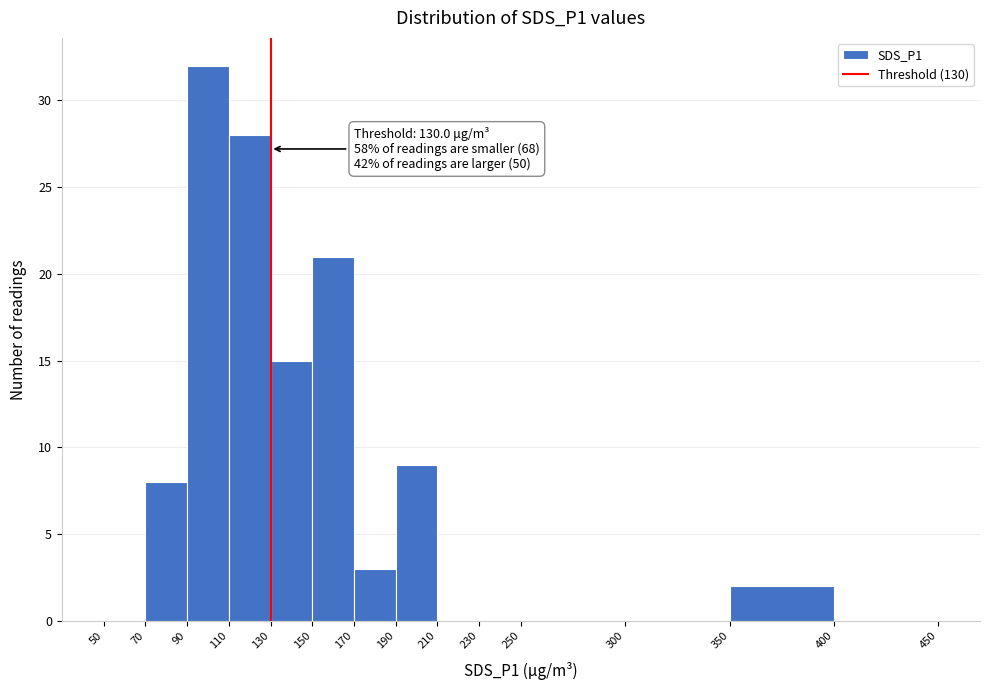

Over which range of the x-axis is the bar tallest?

90 to 110